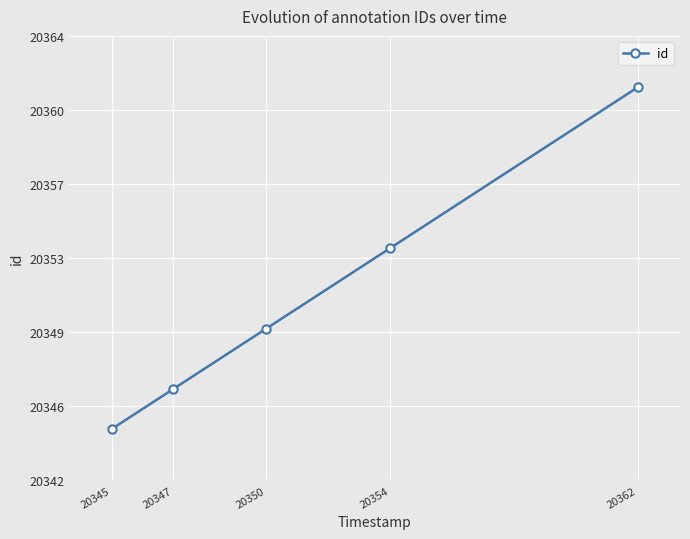

Which has a higher value, 20362 or 20354?

20362